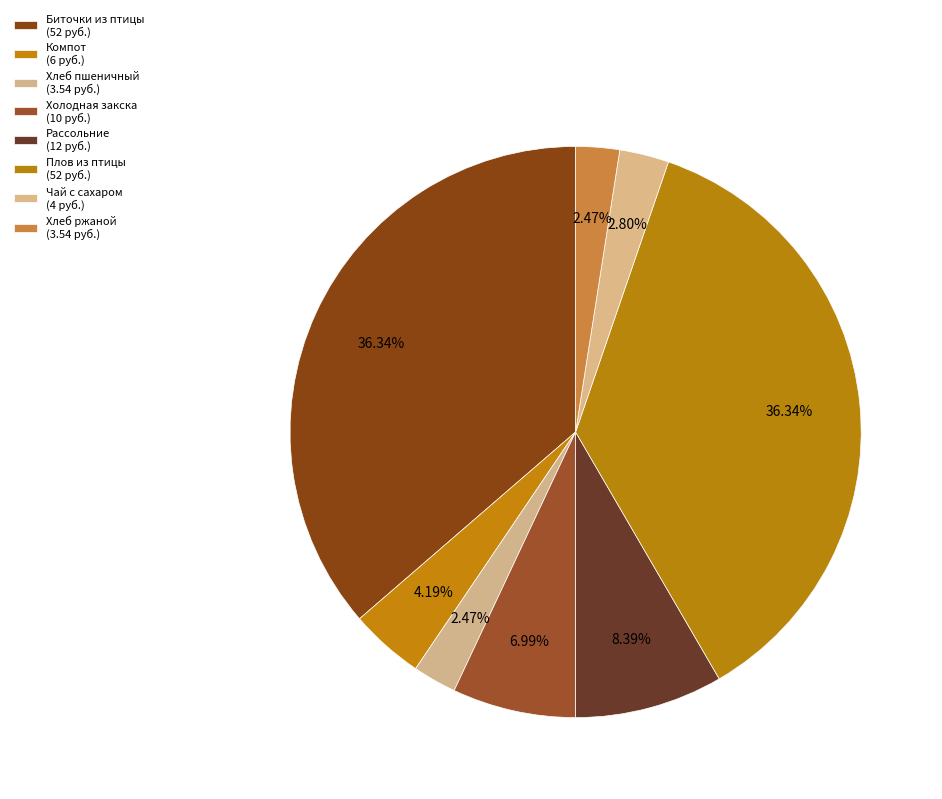

How many segments does this pie chart have?

8